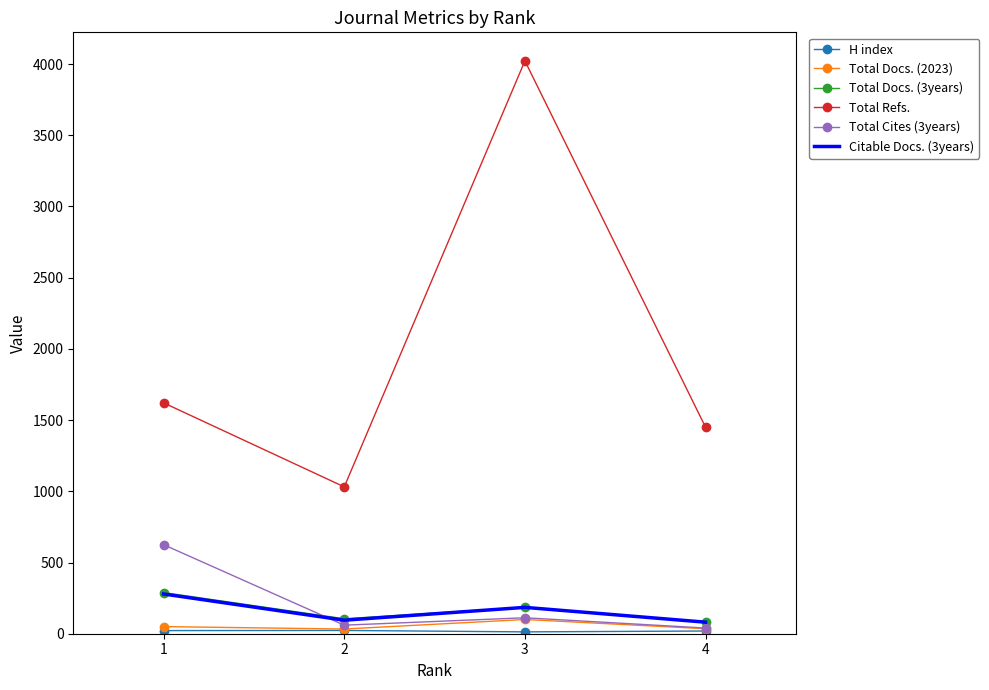

Which series has the largest total across all categories?

Total Refs.